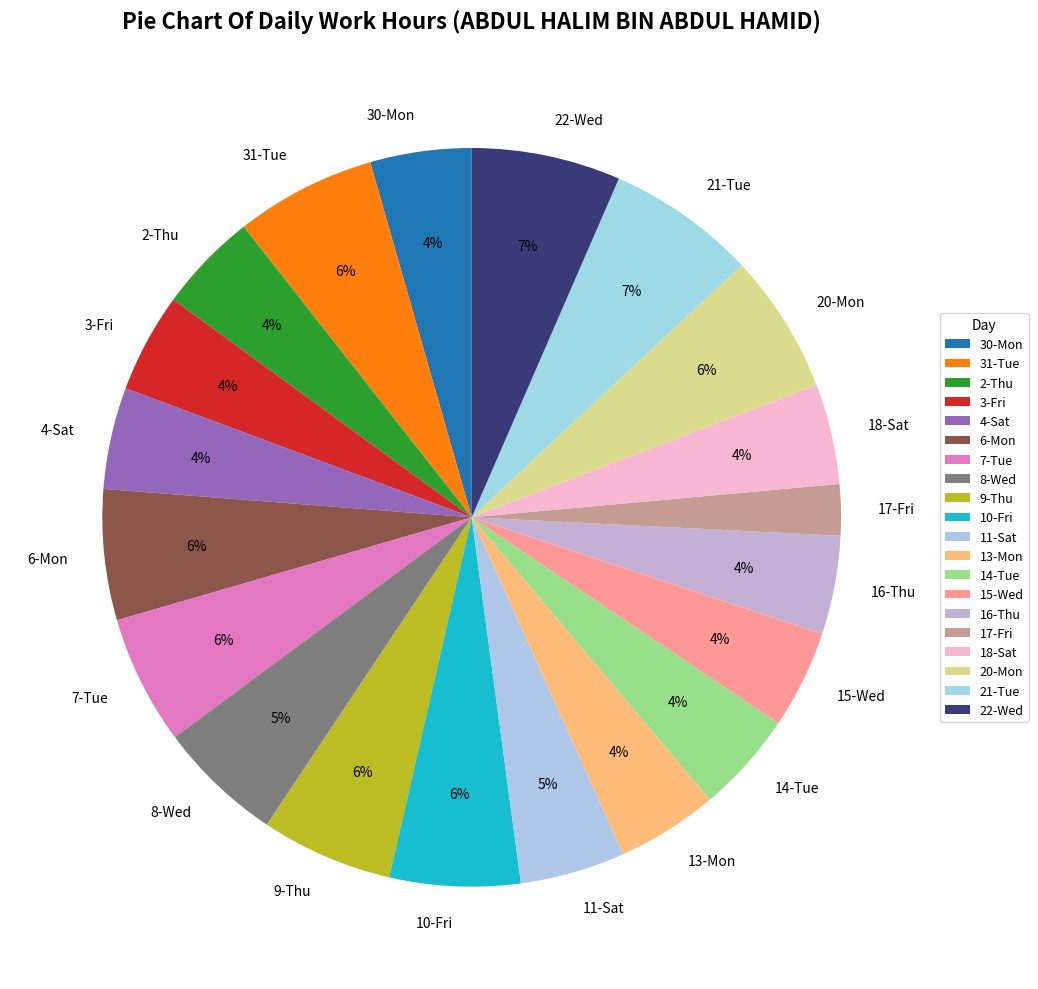

Which has a higher value, 18-Sat or 20-Mon?

20-Mon